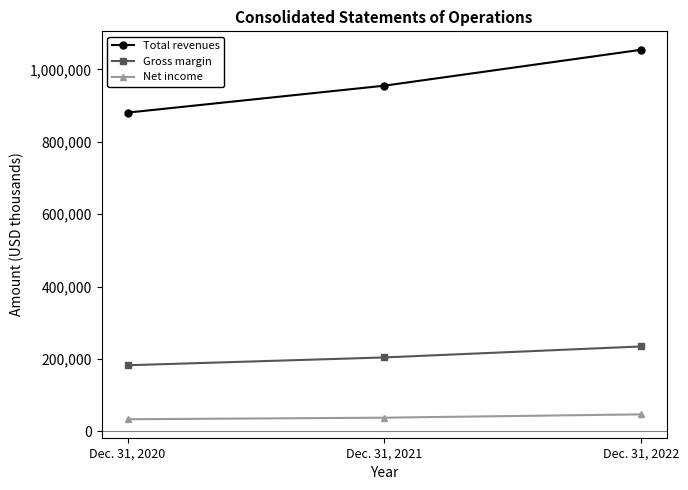

What is the value of the Total revenues point at the 2nd from the left?

955166